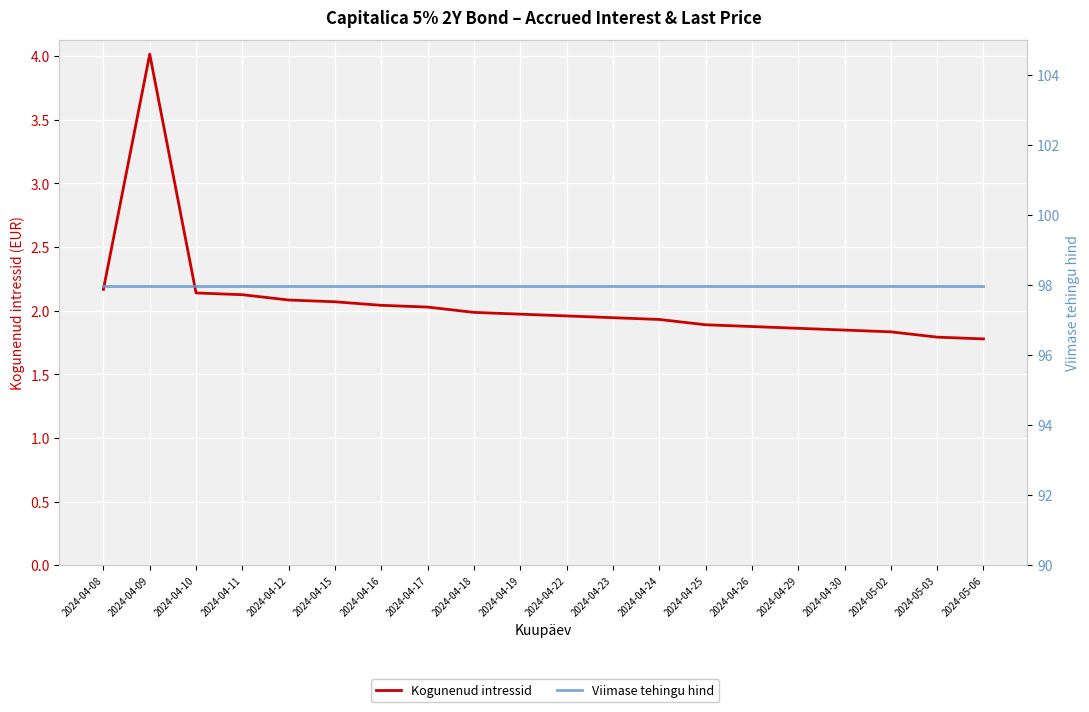

Which series has the largest total across all categories?

Viimase tehingu hind